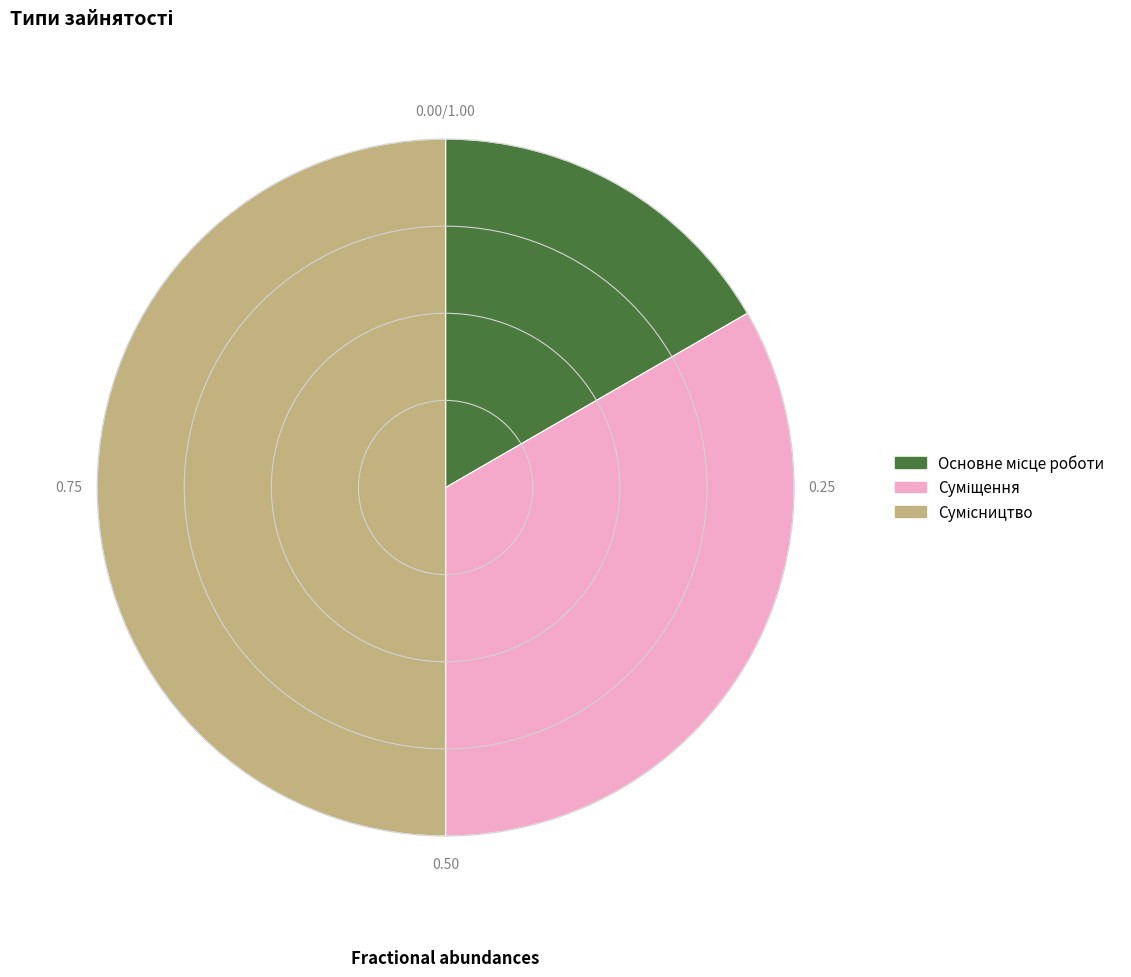

To the nearest percent, what is the difference between the largest and smallest slice percentages?

33%